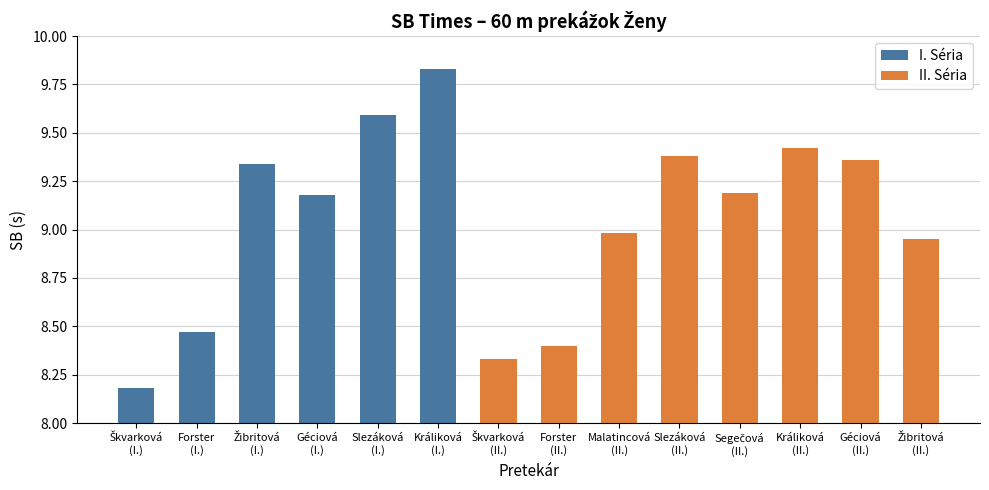

What position from the right is Forster
(II.)?

7